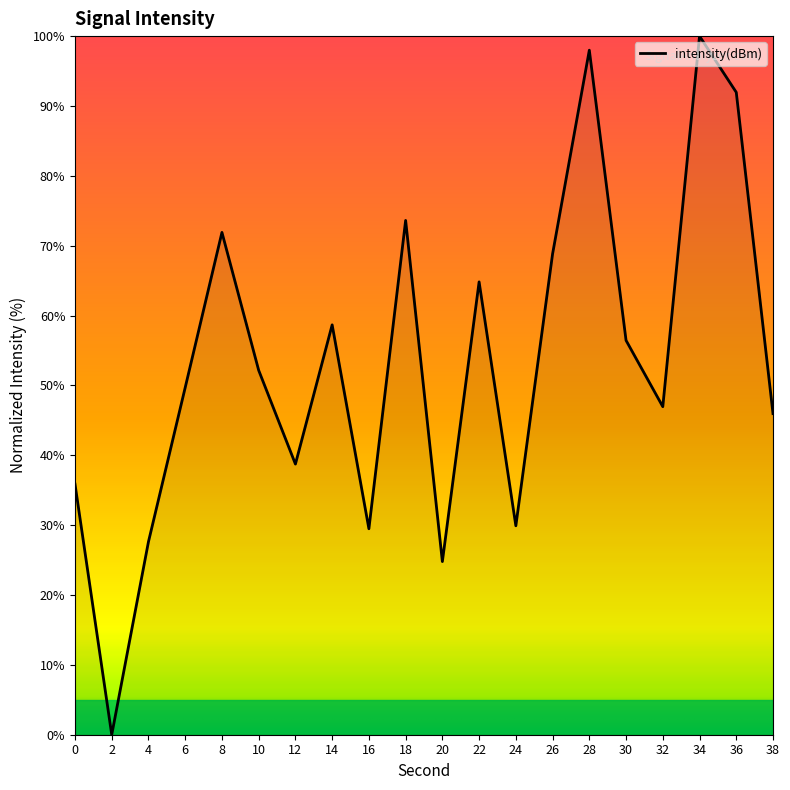

The value at 10 is 31.9. True or false?

False